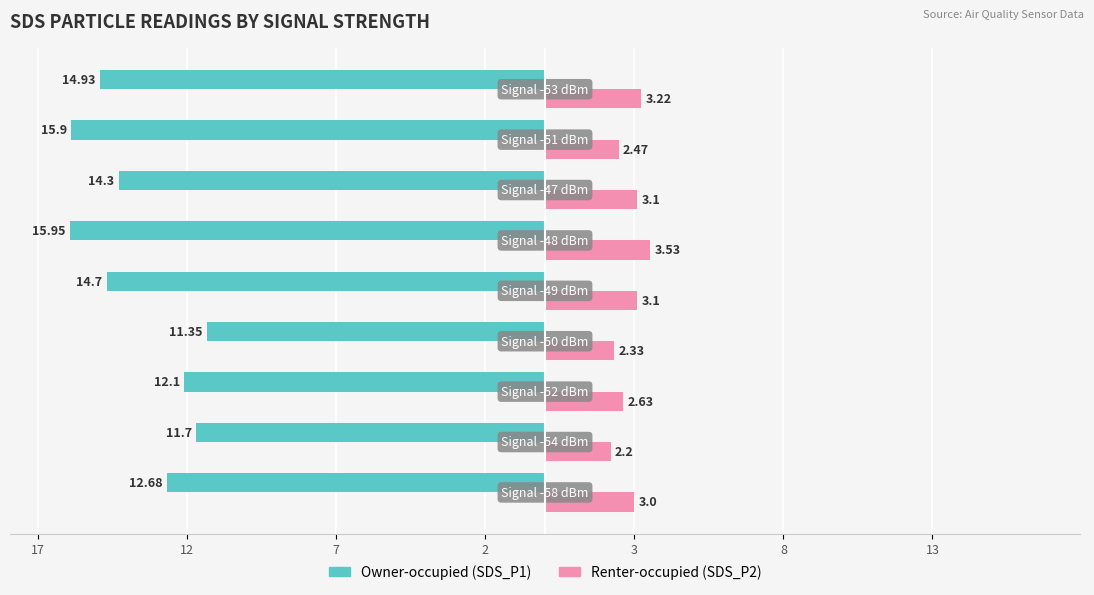

What are all the series names shown in the legend?

Owner-occupied (SDS_P1), Renter-occupied (SDS_P2)